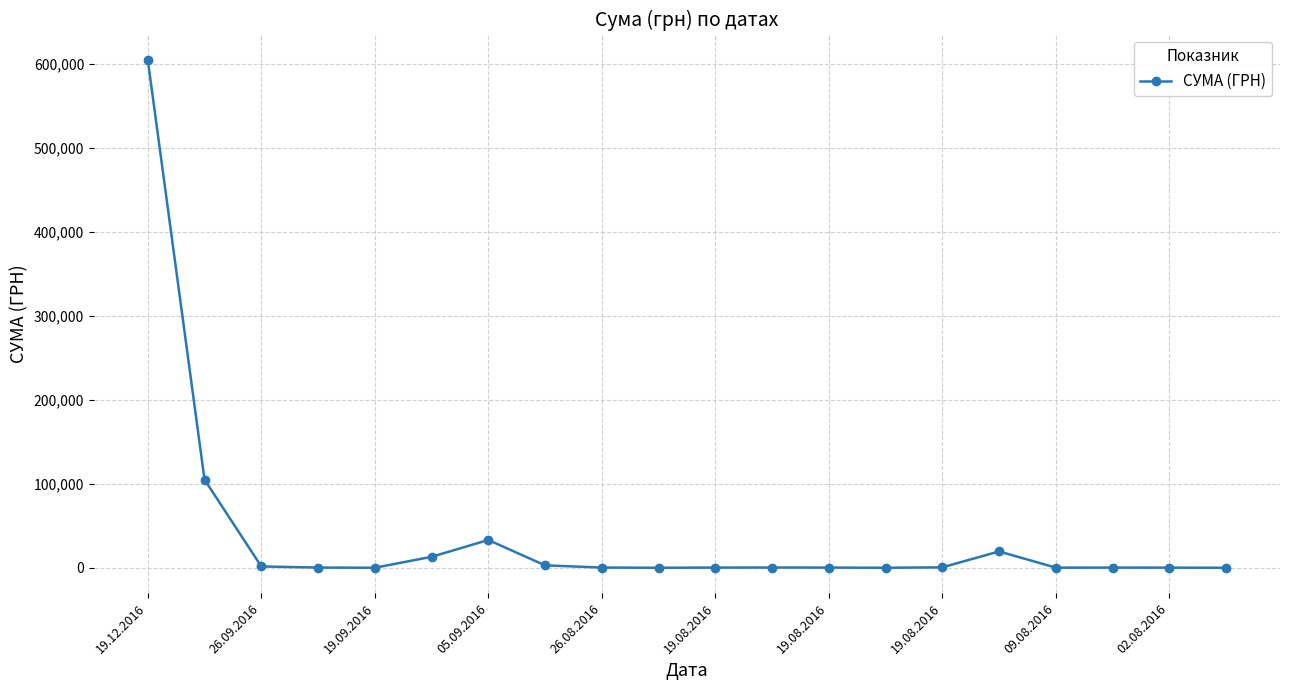

What is the greatest value displayed?

604361.3